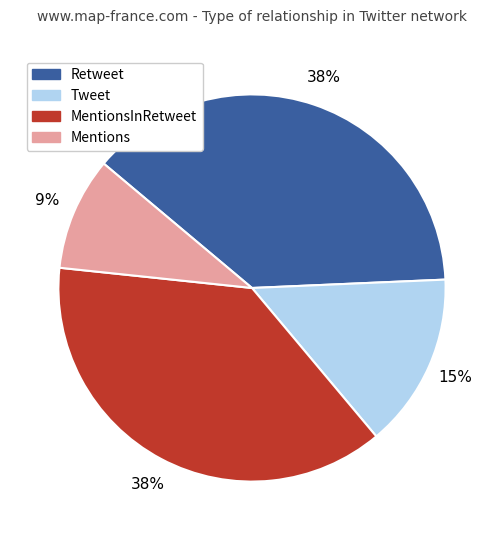

Does any single category account for the majority?

No